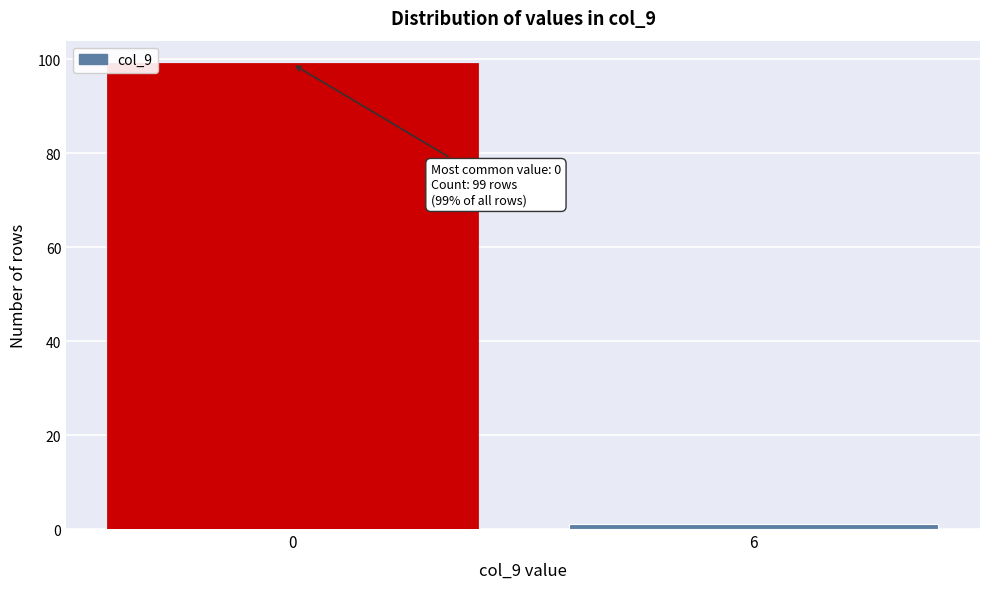

Reading left to right, extract all data points from this chart.

0=99	6=1